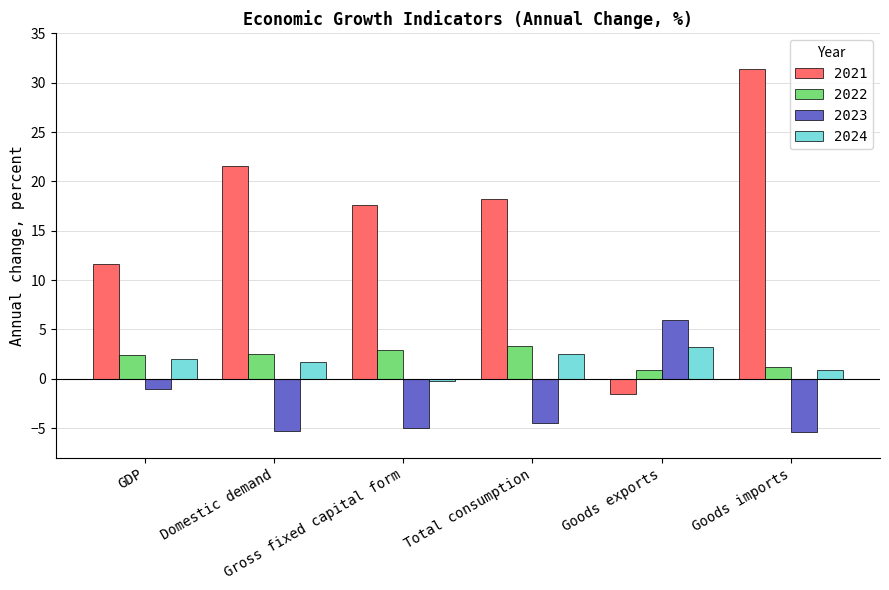

What is the difference between the maximum and second lowest values in the 2024 series?

2.3